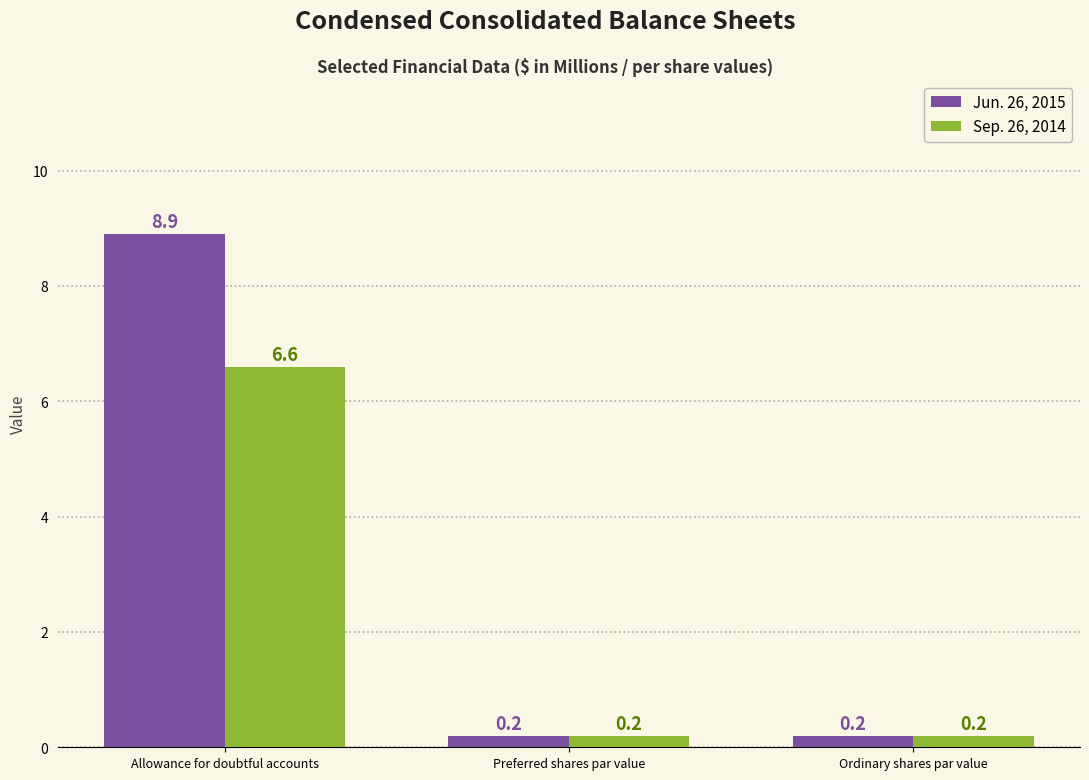

Which series has the largest total across all categories?

Jun. 26, 2015